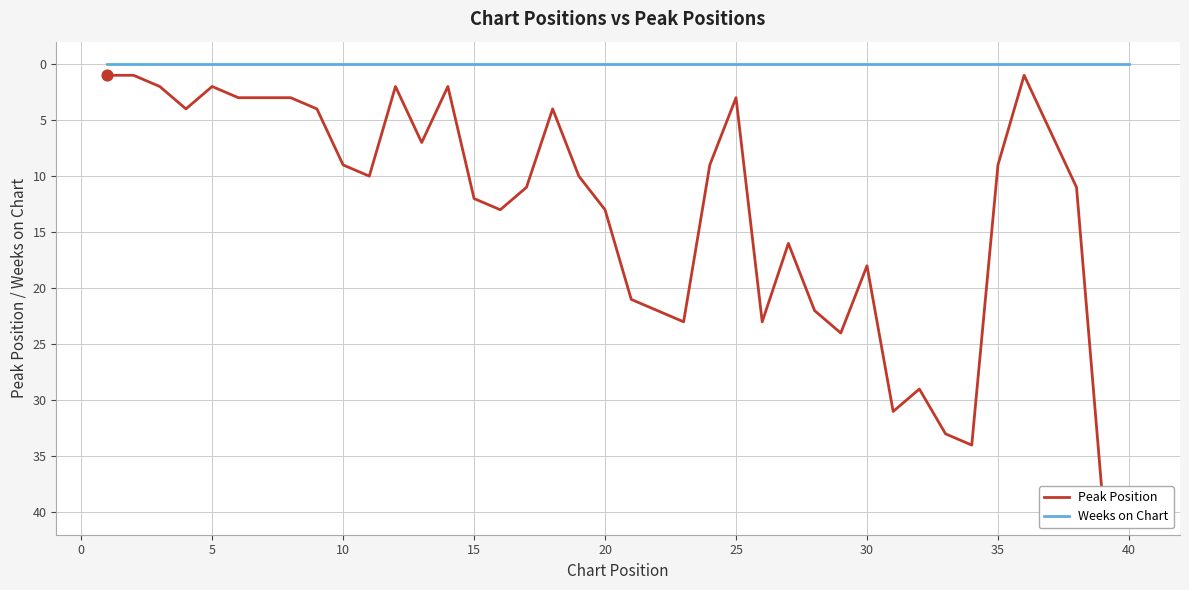

Is the value of Weeks on Chart at 21 greater than the value of Peak Position at 10?

No